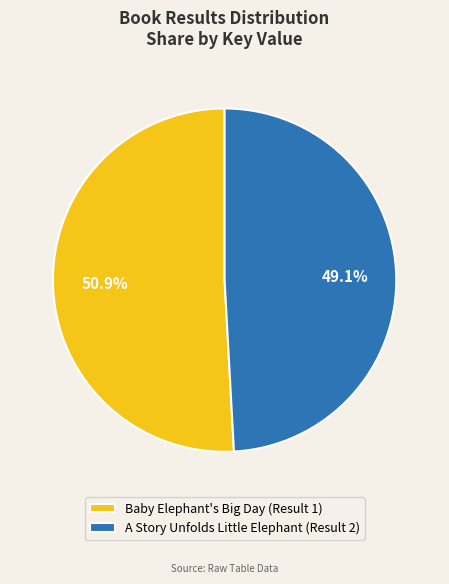

Is there a majority slice in this chart?

Yes